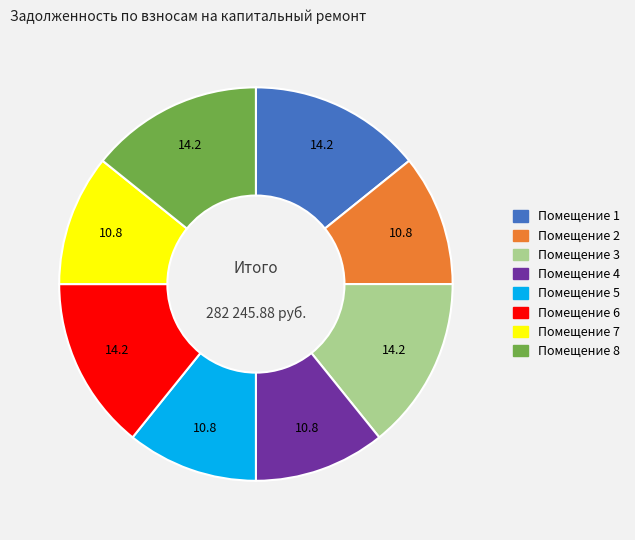

Is there a majority slice in this chart?

No